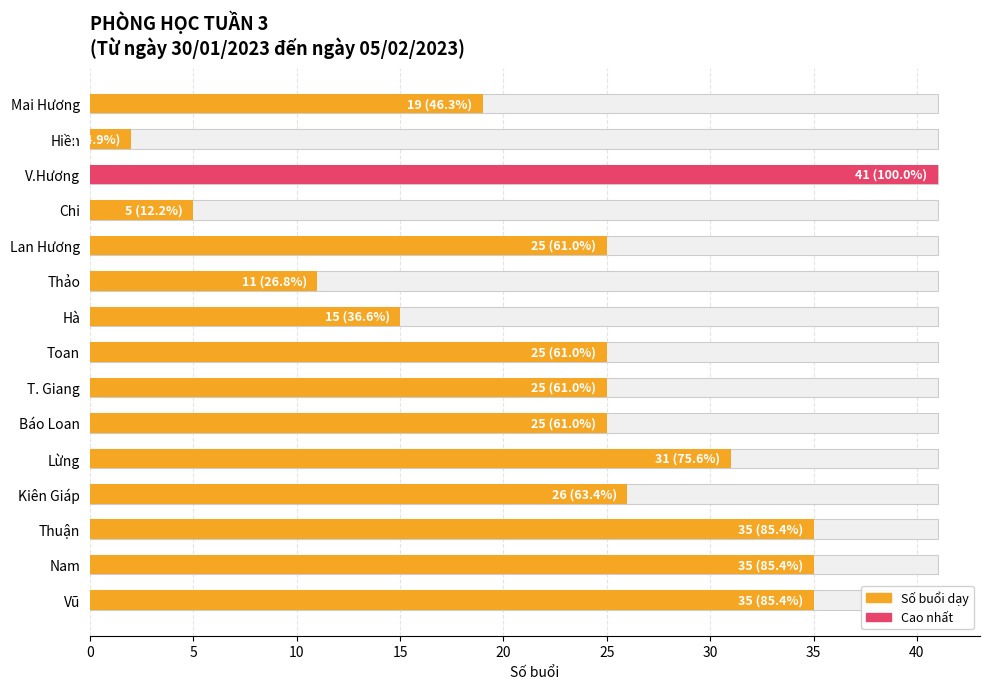

Which has a higher value, Báo Loan or Chi?

Báo Loan